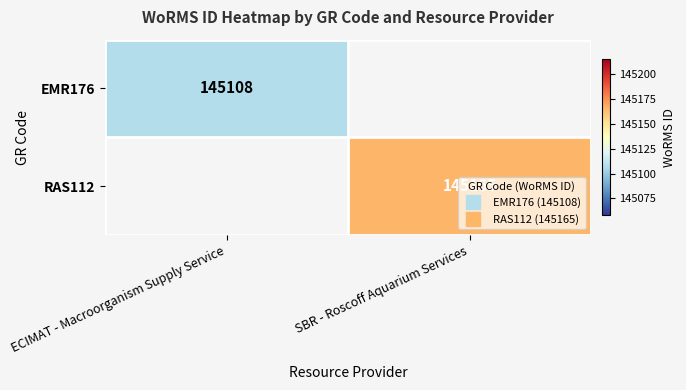

At which label is EMR176 closest to 145108?

ECIMAT - Macroorganism Supply Service